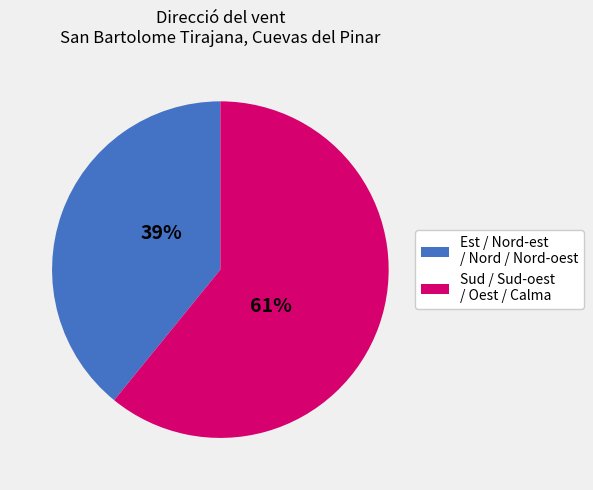

Is there any slice that represents more than half of the pie?

Yes